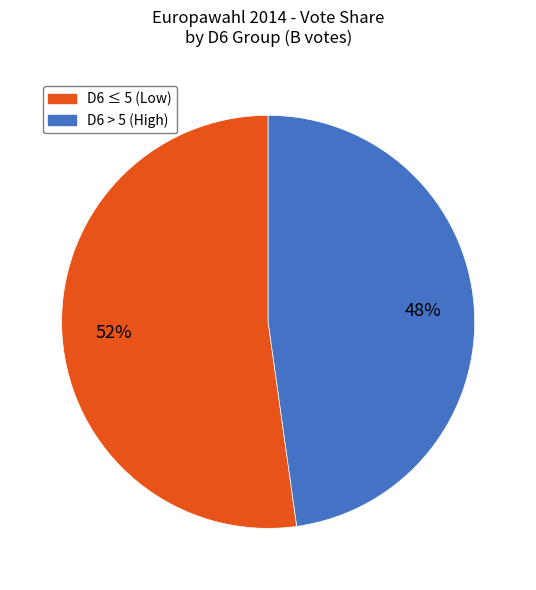

Does any single category account for the majority?

Yes